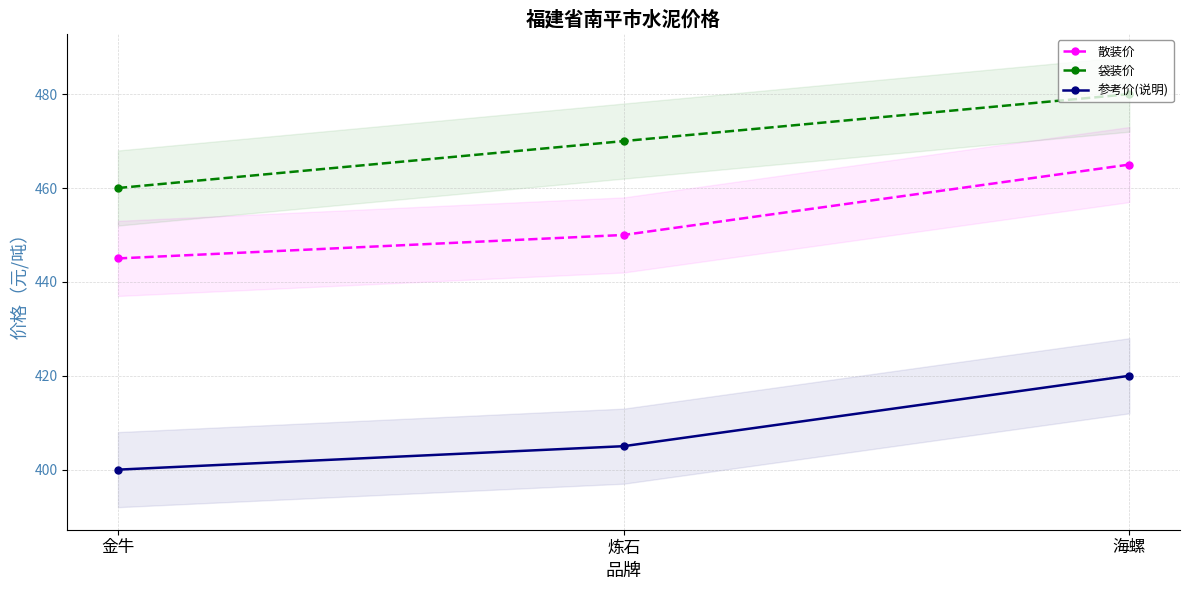

Does the chart have visible grid lines?

Yes